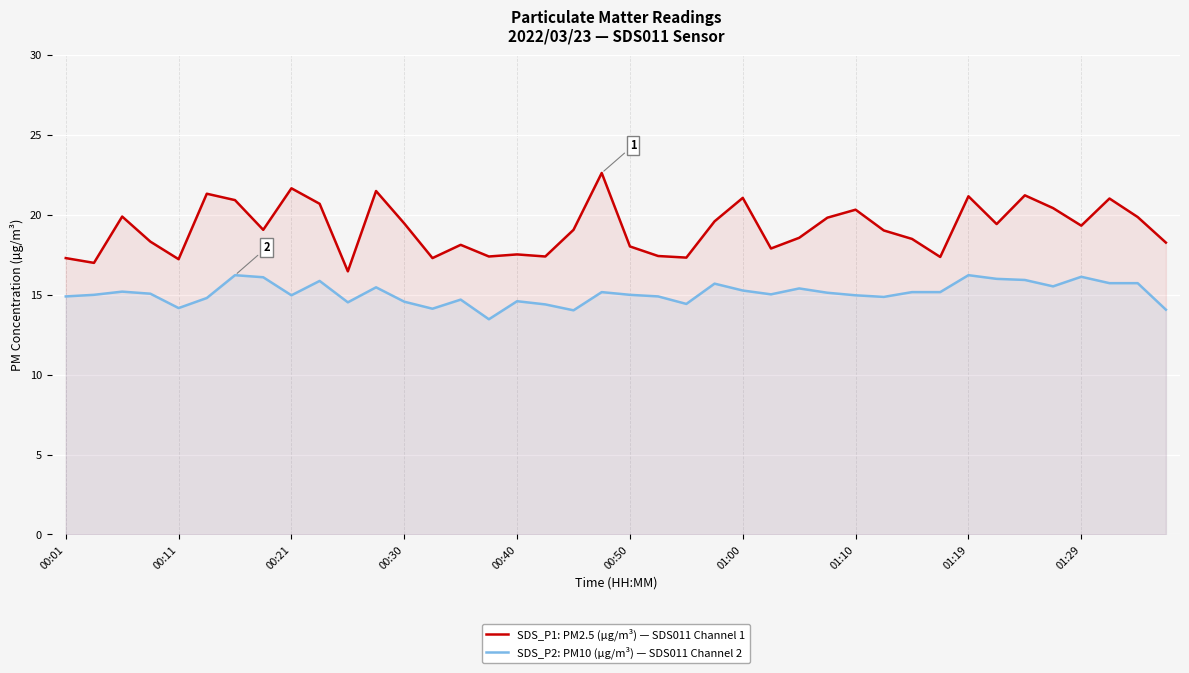

How many interior local peaks does the SDS_P1: PM2.5 (µg/m³) — SDS011 Channel 1 series have?

12